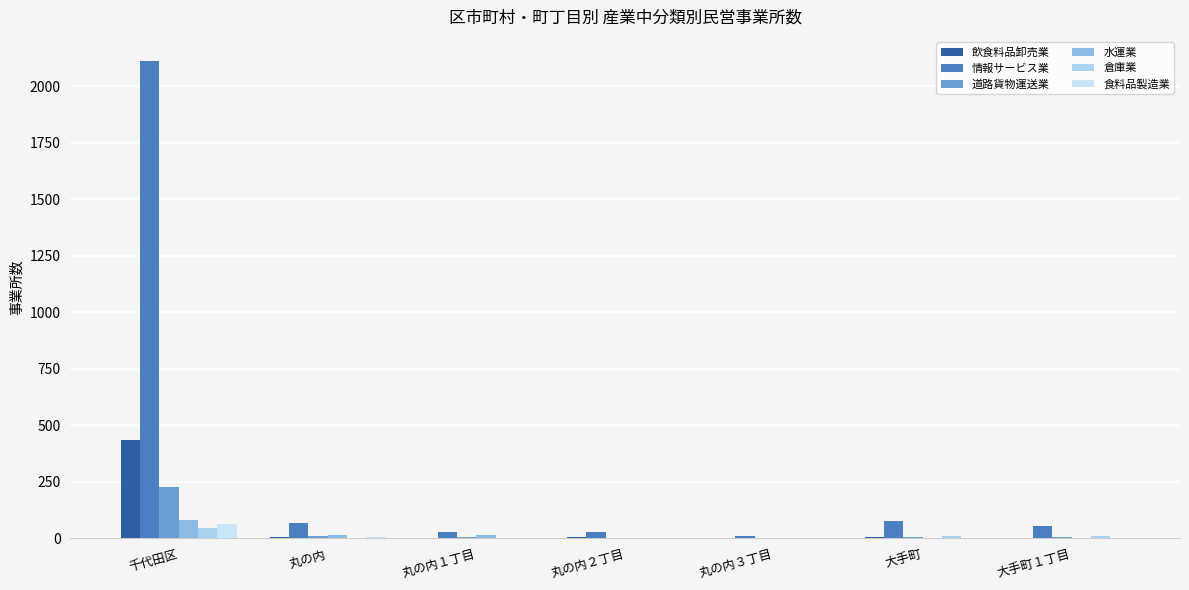

What is the total value across all series at 千代田区?

2961